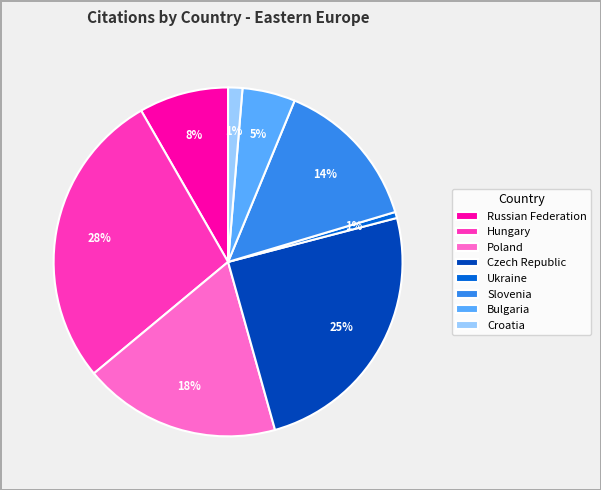

How many segments does this pie chart have?

8